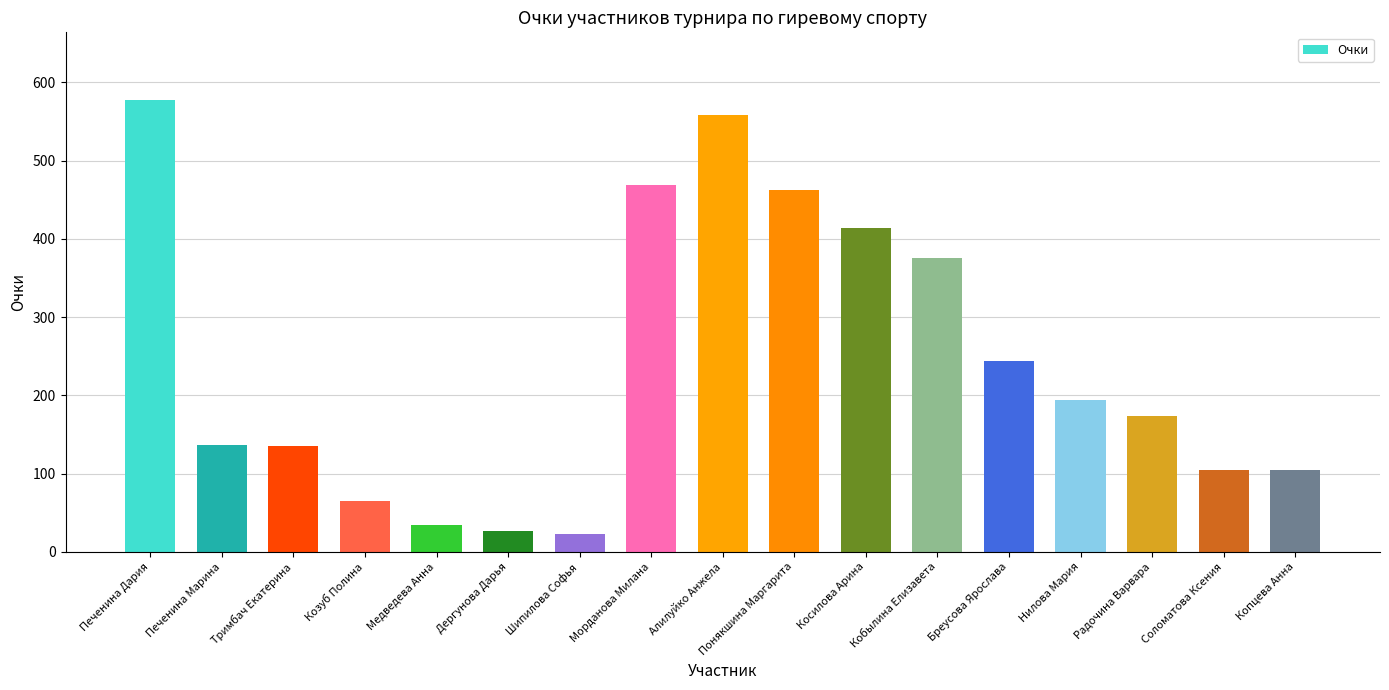

The value at Печенина Дария is 577.2. True or false?

True